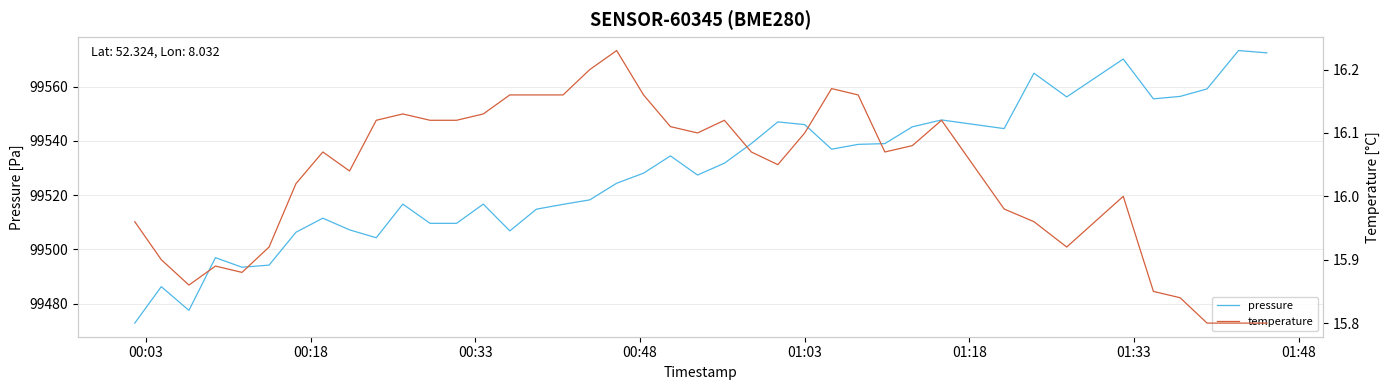

What is the lowest value of the pressure series?

99472.8